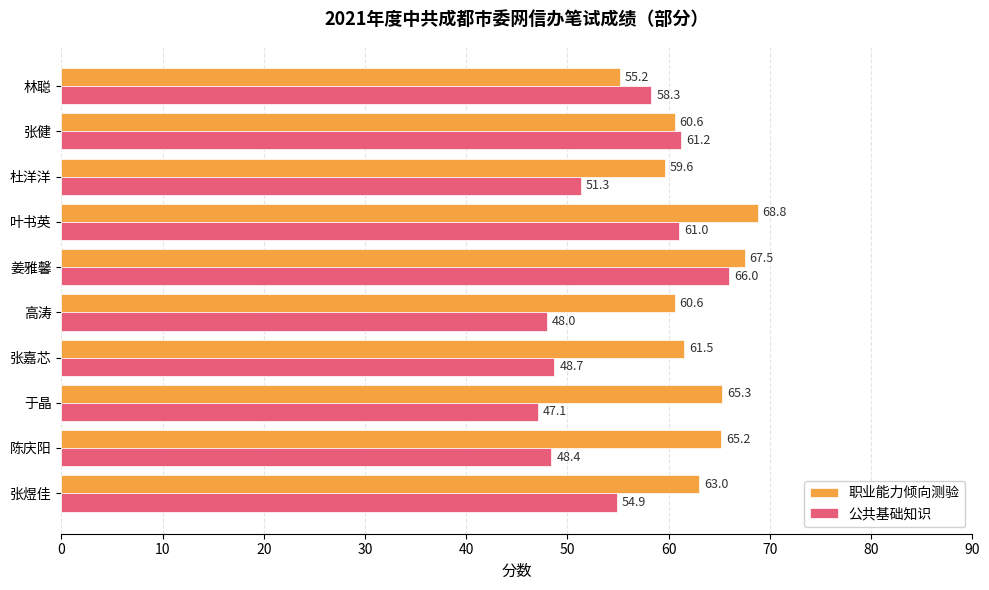

Which series has the largest range (max minus min)?

公共基础知识